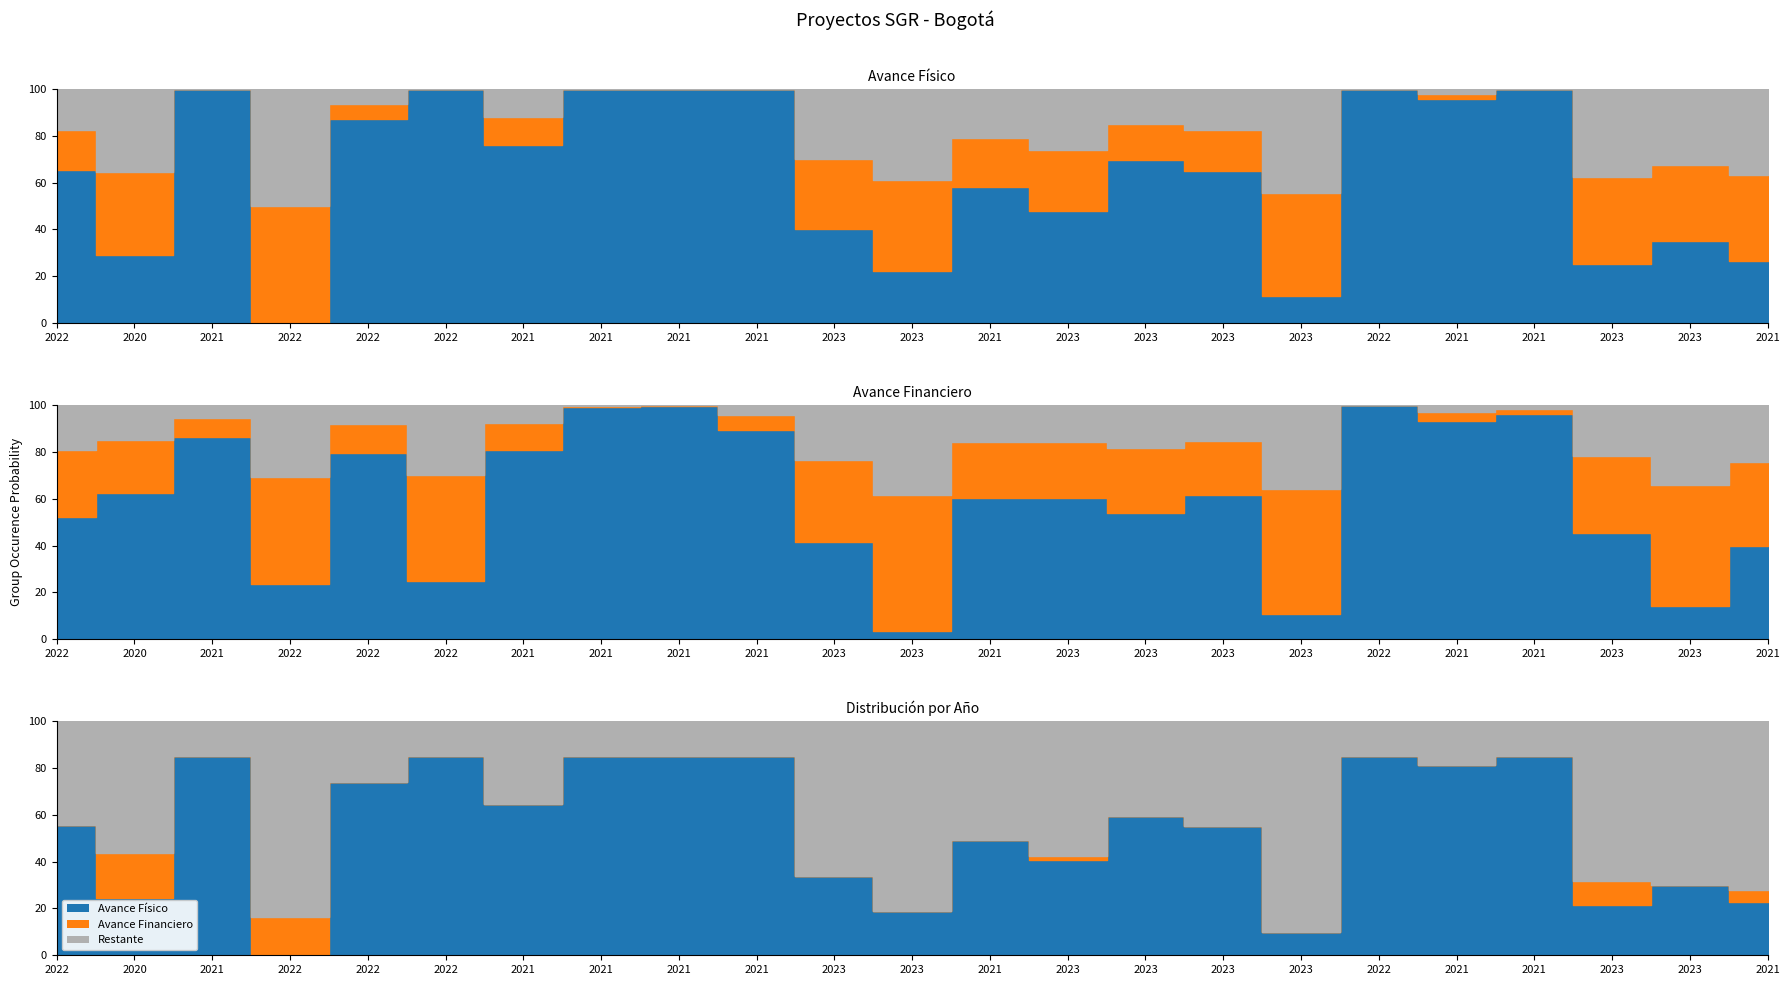

Which category has the highest value in the Avance Financiero series?

2022